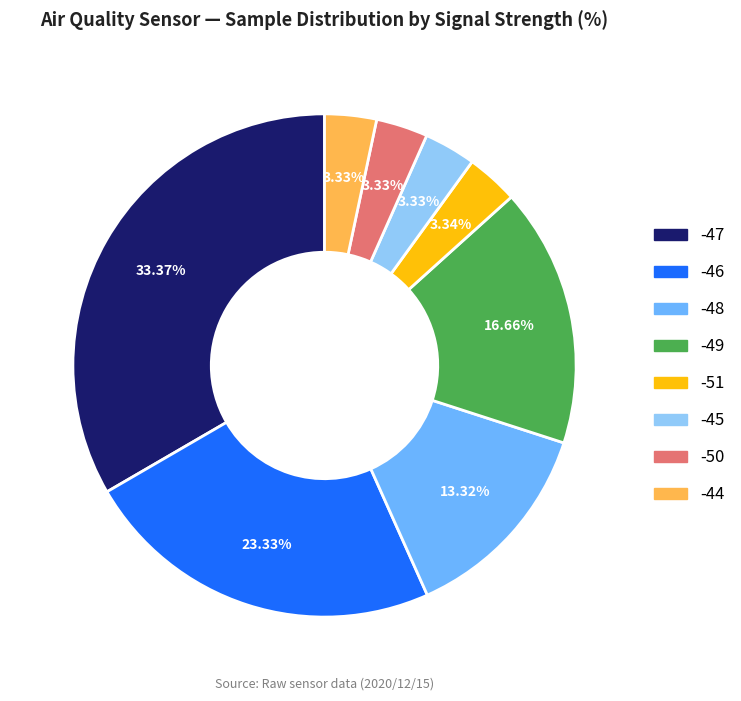

How many slices are in this pie chart?

8